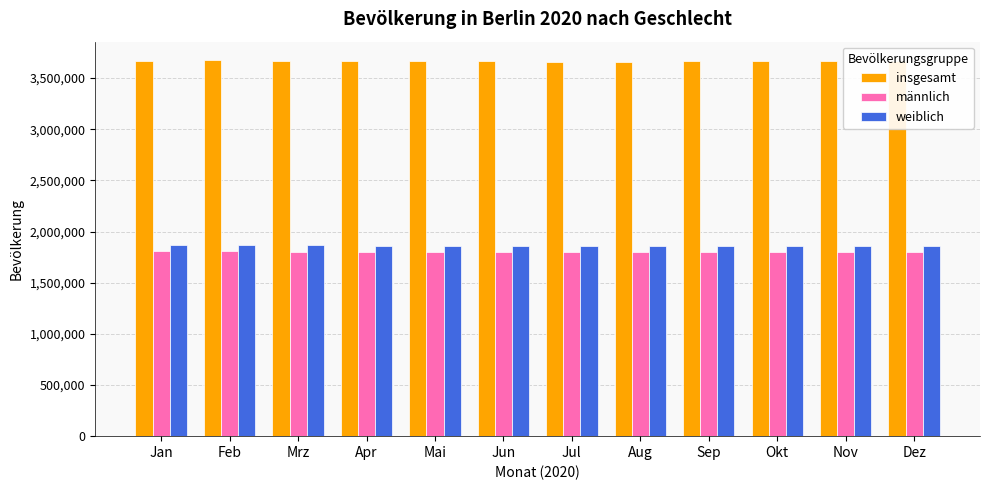

What is the total value across all series at Mrz?

7338196